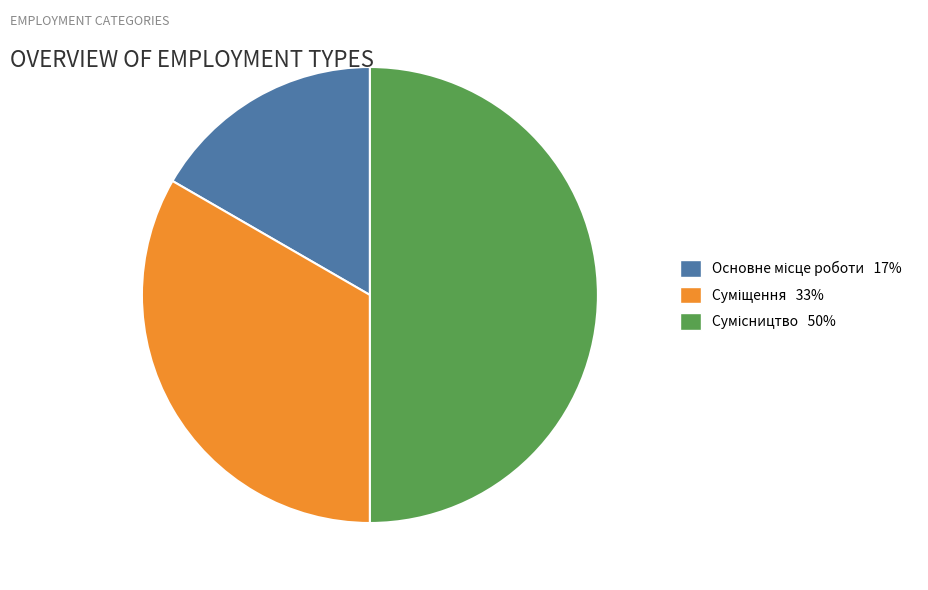

To the nearest percent, what is the average slice percentage?

33%